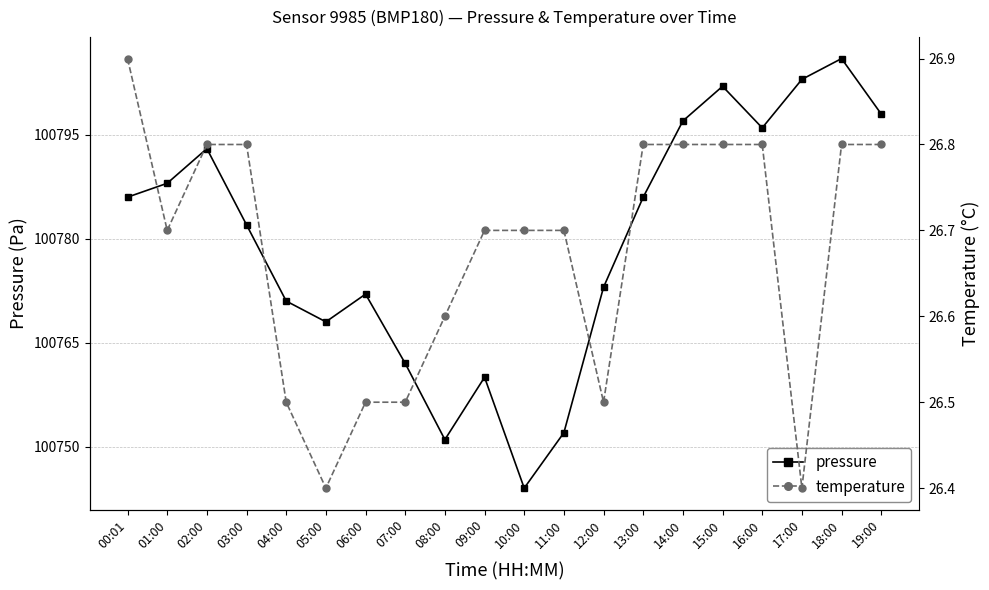

List the series in order of their overall mean, lowest first.

temperature, pressure